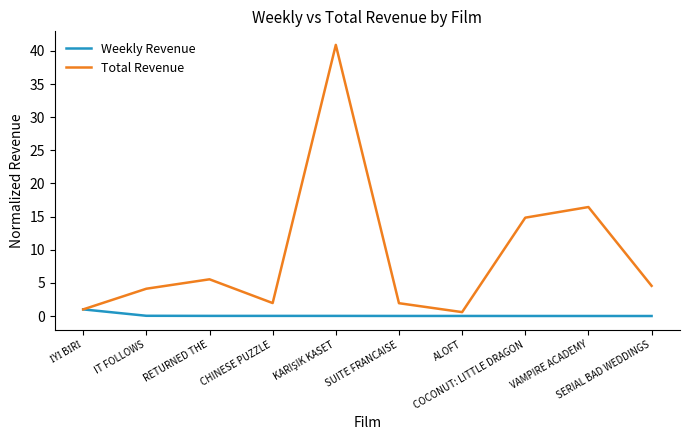

What is the total value across all series at RETURNED THE?

5.6